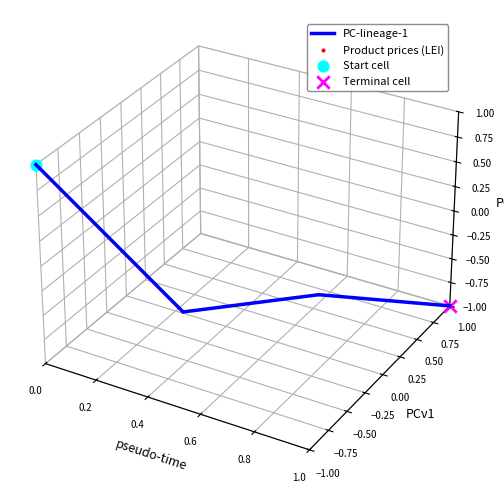

At how many categories does at least one series exceed 0?

1